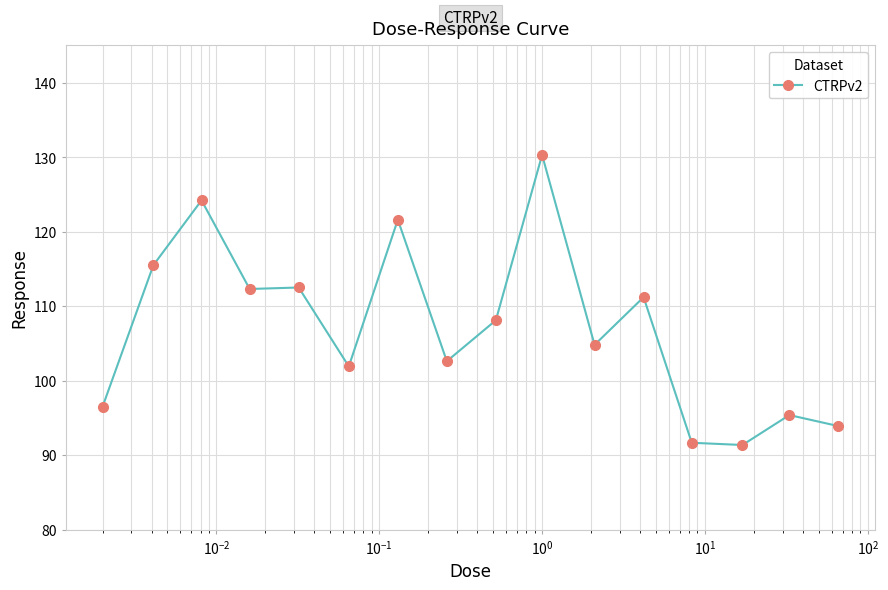

What is the maximum value shown in the chart?

130.3